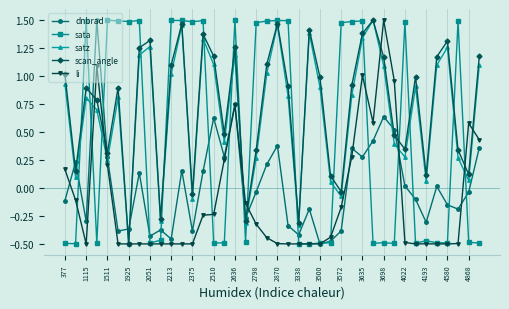

At how many categories does at least one series exceed 0?

37